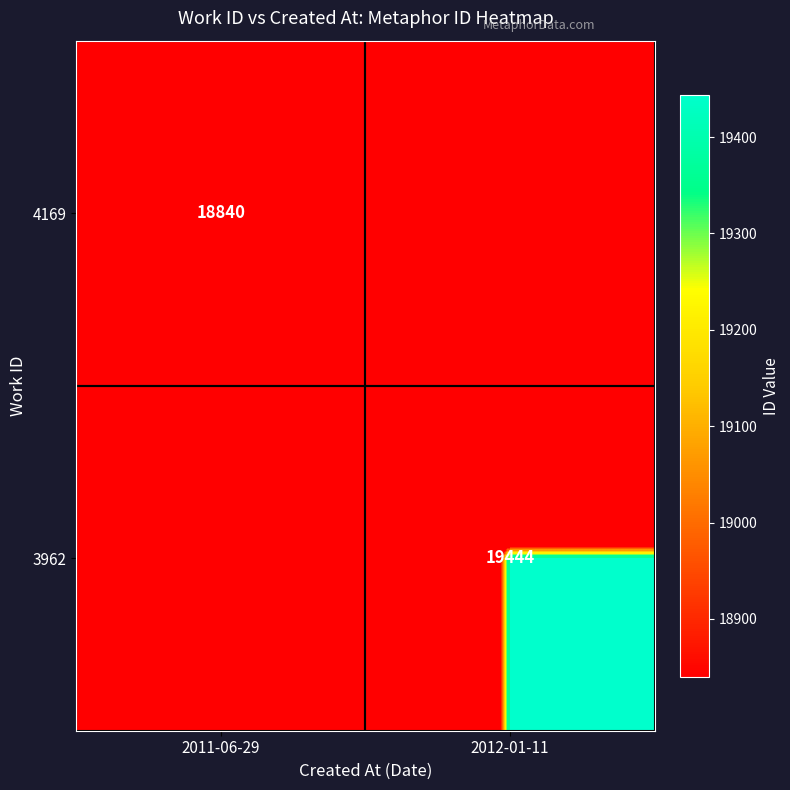

Is it true that 3962 equals 10386 at 2012-01-11?

False